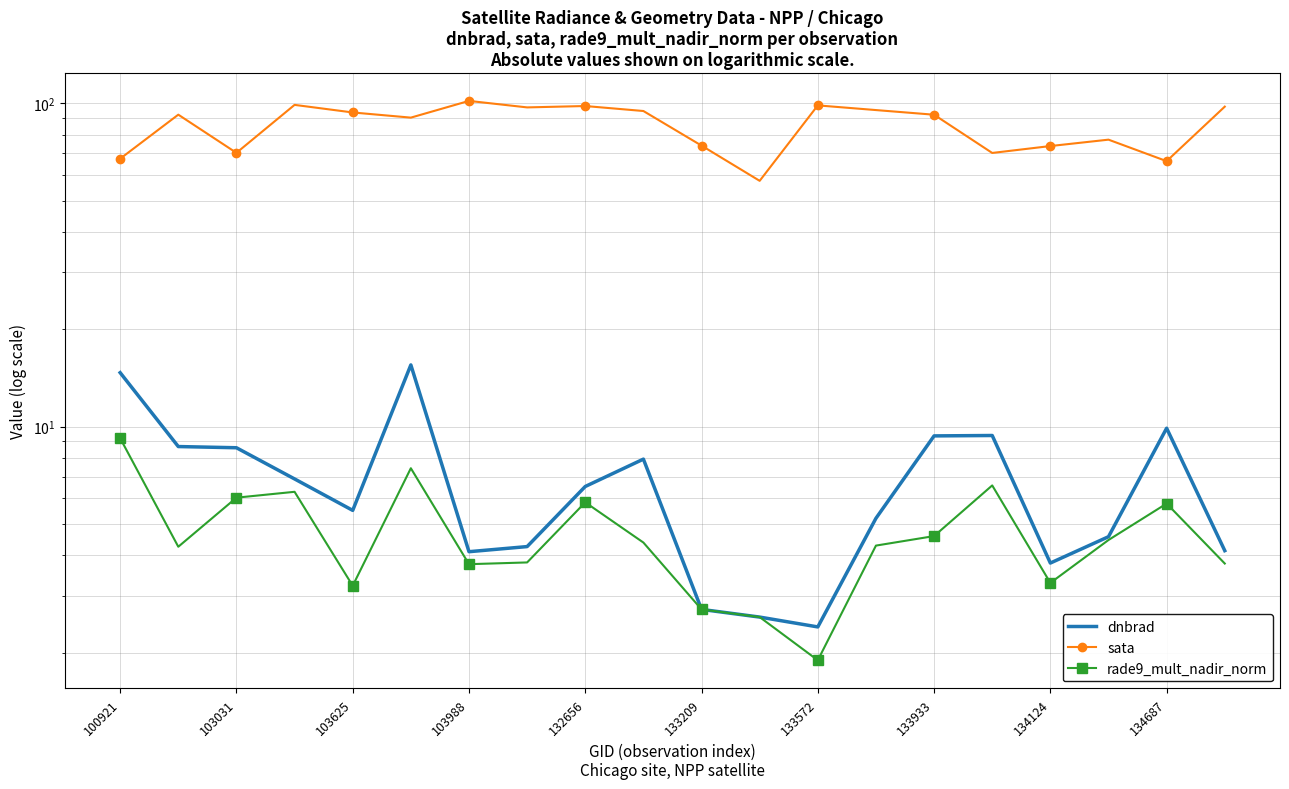

List the labels in order of sata value, smallest first.

11, 18, 100921, 15, 103625, 16, 10, 17, 133209, 14, 103031, 132656, 134687, 13, 133933, 19, 134124, 12, 103988, 133572